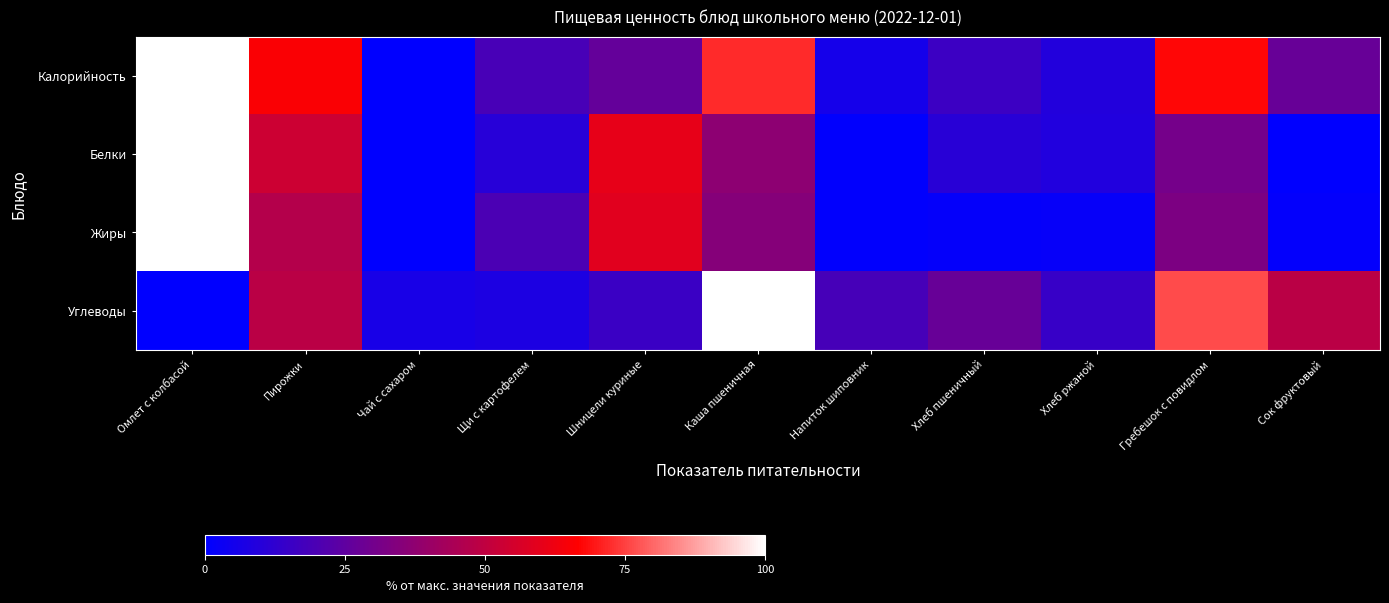

Reading left to right, extract all data points from this chart.

Калорийность: Омлет с колбасой=100.0	Пирожки=65.6	Чай с сахаром=0.0	Щи с картофелем=19.0	Шницели куриные=26.5	Каша пшеничная=72.0	Напиток шиповник=5.7	Хлеб пшеничный=15.9	Хлеб ржаной=9.0	Гребешок с повидлом=67.6	Сок фруктовый=27.1
Белки: Омлет с колбасой=100.0	Пирожки=53.5	Чай с сахаром=0.0	Щи с картофелем=10.2	Шницели куриные=60.3	Каша пшеничная=37.0	Напиток шиповник=0.6	Хлеб пшеничный=10.8	Хлеб ржаной=8.9	Гребешок с повидлом=30.5	Сок фруктовый=0.0
Жиры: Омлет с колбасой=100.0	Пирожки=46.9	Чай с сахаром=0.0	Щи с картофелем=19.9	Шницели куриные=58.8	Каша пшеничная=34.9	Напиток шиповник=0.7	Хлеб пшеничный=1.4	Хлеб ржаной=1.7	Гребешок с повидлом=32.4	Сок фруктовый=0.9
Углеводы: Омлет с колбасой=0.0	Пирожки=48.6	Чай с сахаром=6.6	Щи с картофелем=7.6	Шницели куриные=15.3	Каша пшеничная=100.0	Напиток шиповник=18.4	Хлеб пшеничный=27.2	Хлеб ржаной=14.6	Гребешок с повидлом=76.2	Сок фруктовый=48.7